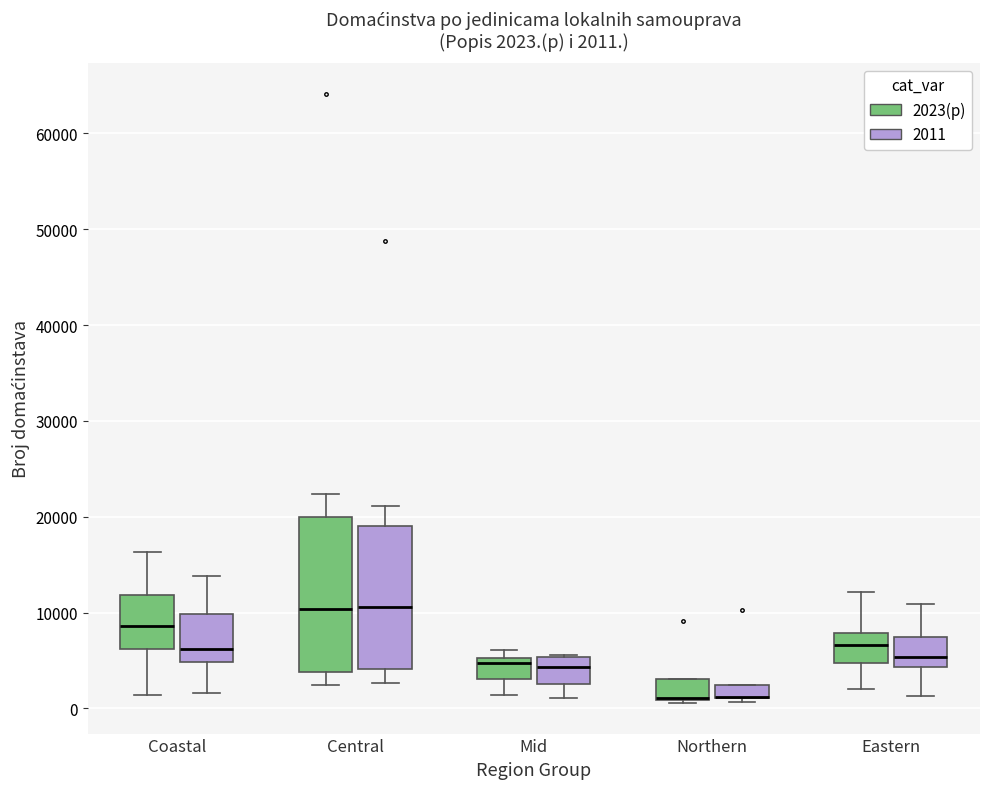

Comparing the boxes themselves (not the whiskers), which one is the tallest?

Central (2023(p))